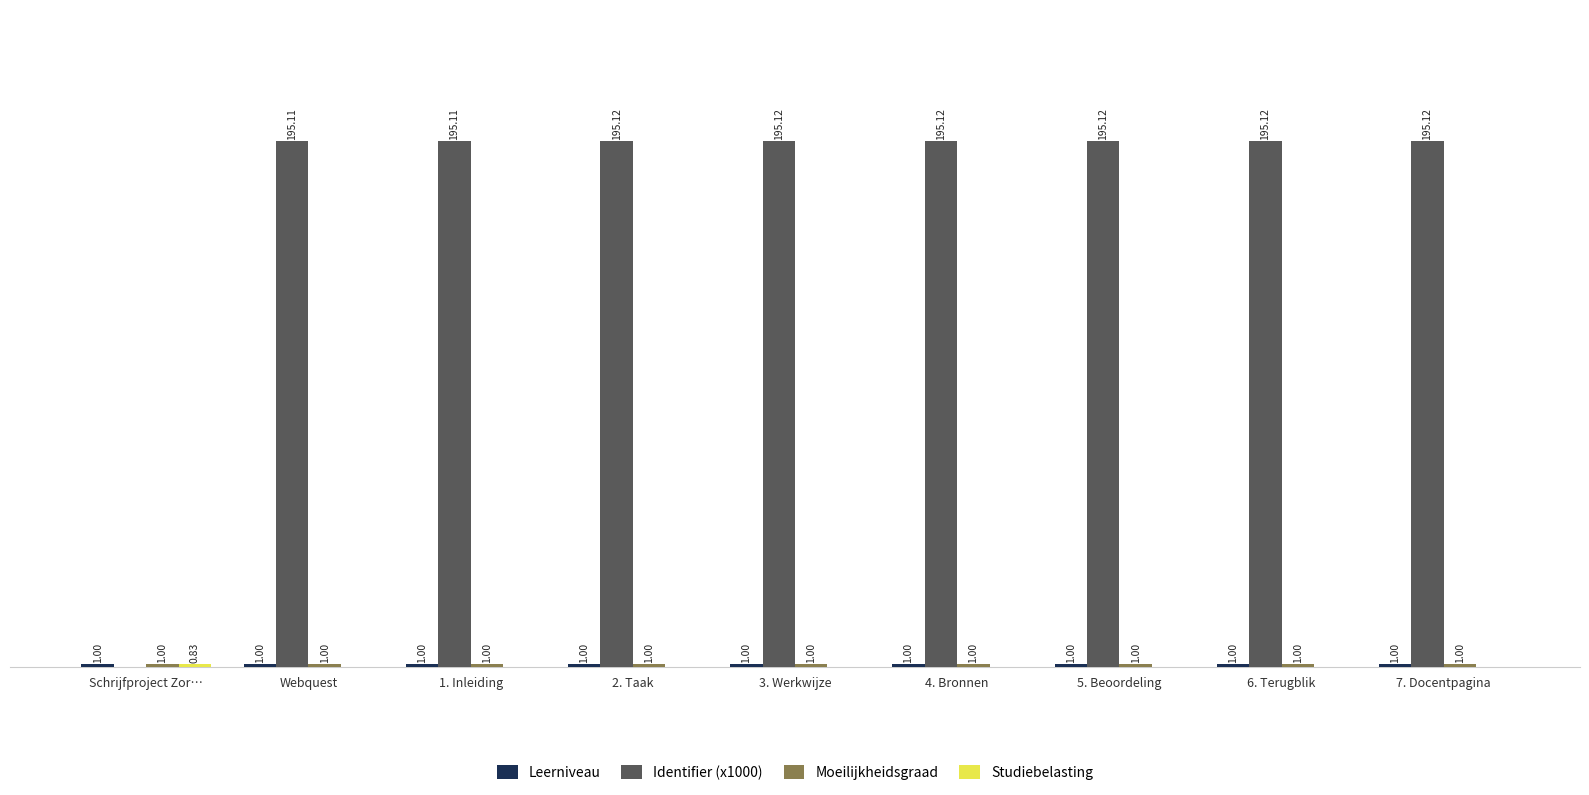

Which series has the largest total across all categories?

Identifier (x1000)